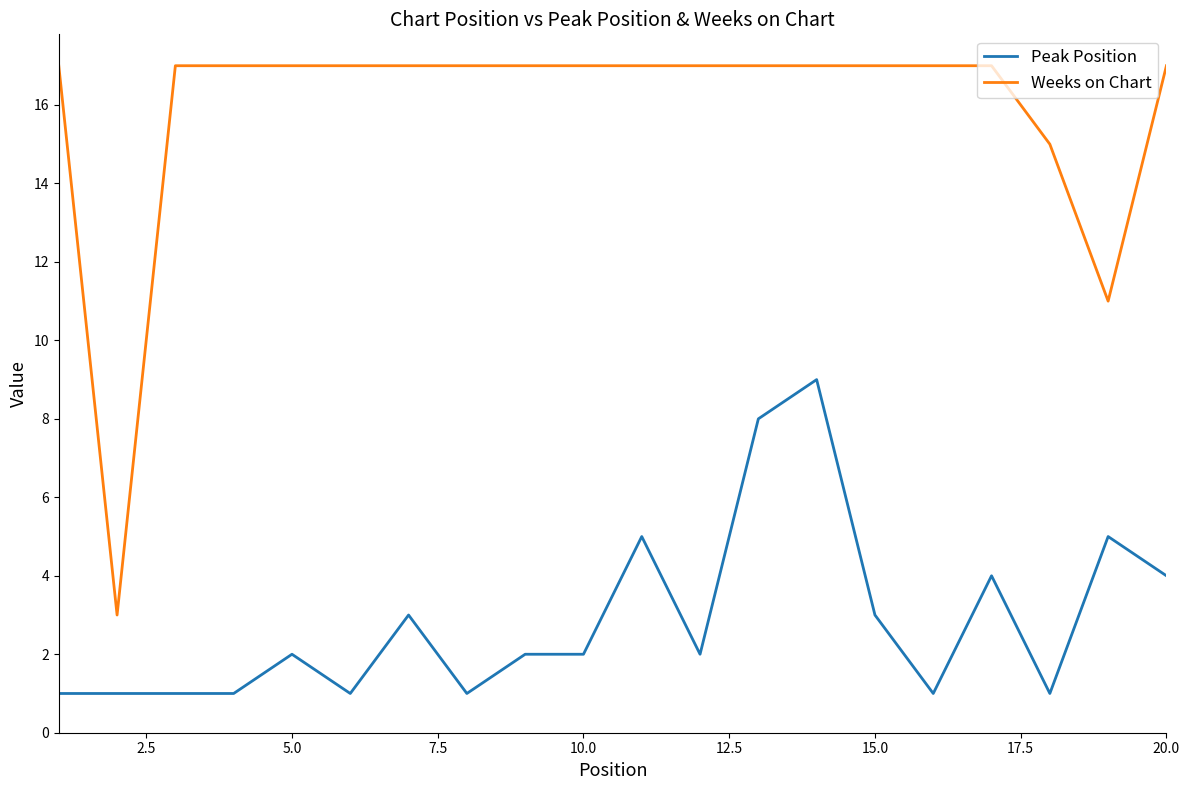

List the series in order of their overall mean, highest first.

Weeks on Chart, Peak Position